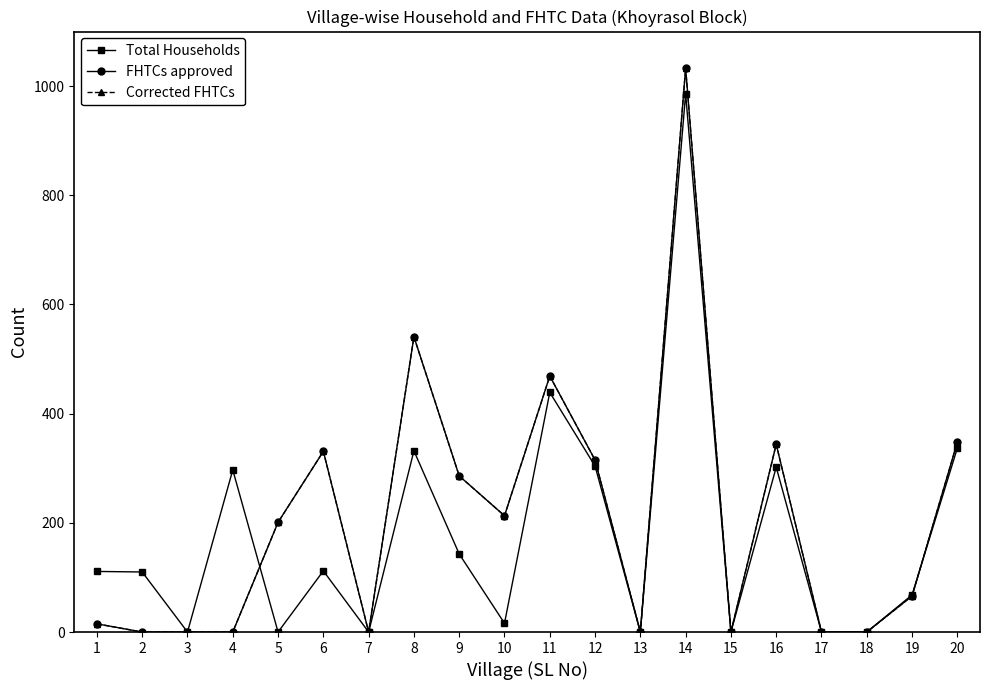

Is this an area chart (filled region under the line)?

No